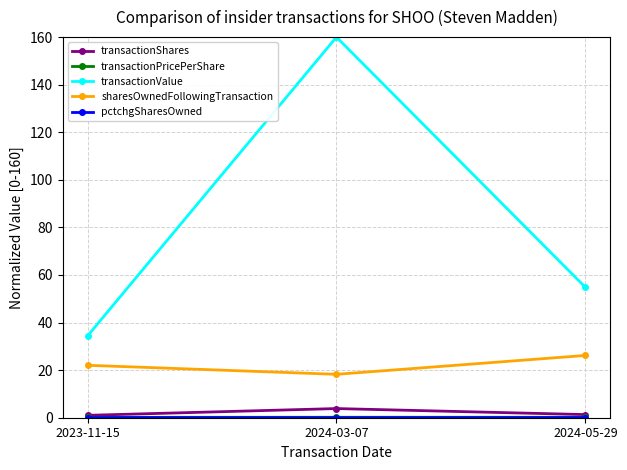

Which category has the highest value across all series?

2024-03-07